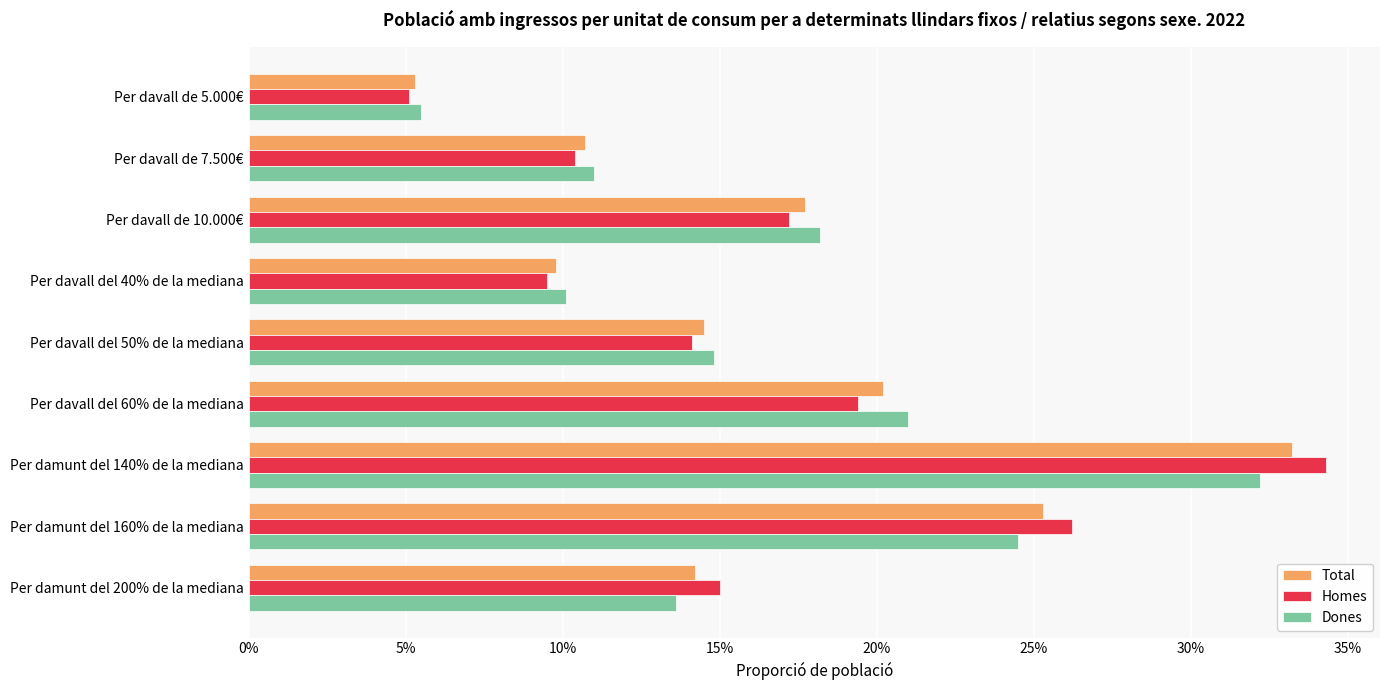

What are all the series names shown in the legend?

Total, Homes, Dones